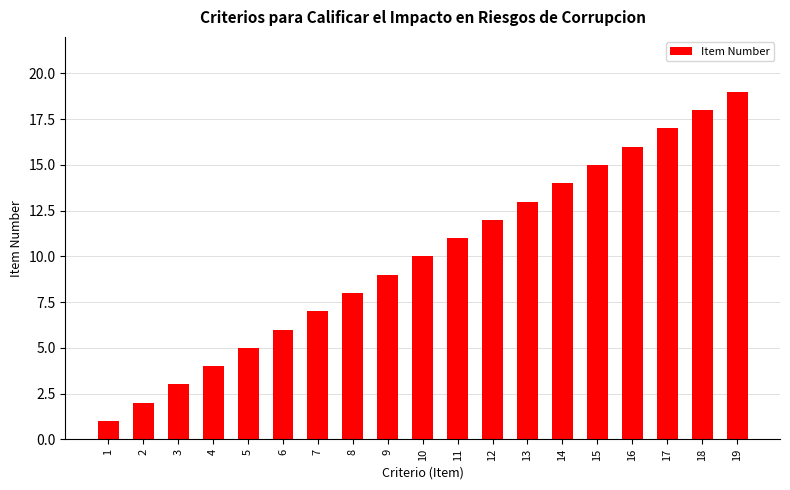

List the labels in order of value, largest first.

19, 18, 17, 16, 15, 14, 13, 12, 11, 10, 9, 8, 7, 6, 5, 4, 3, 2, 1